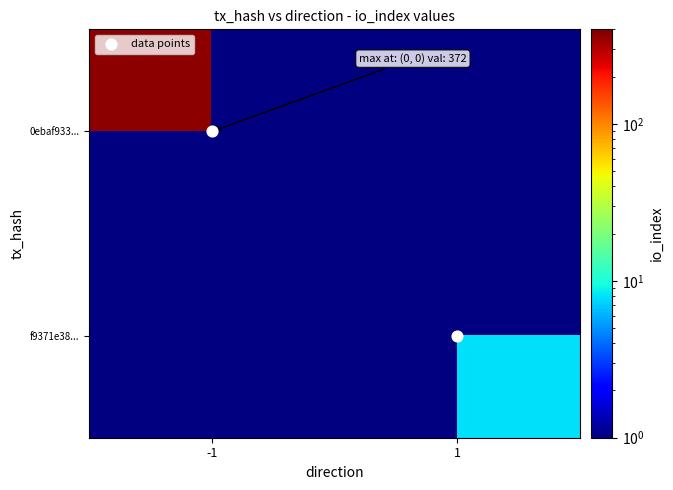

What is the difference between the highest and lowest values at -1?

372.0